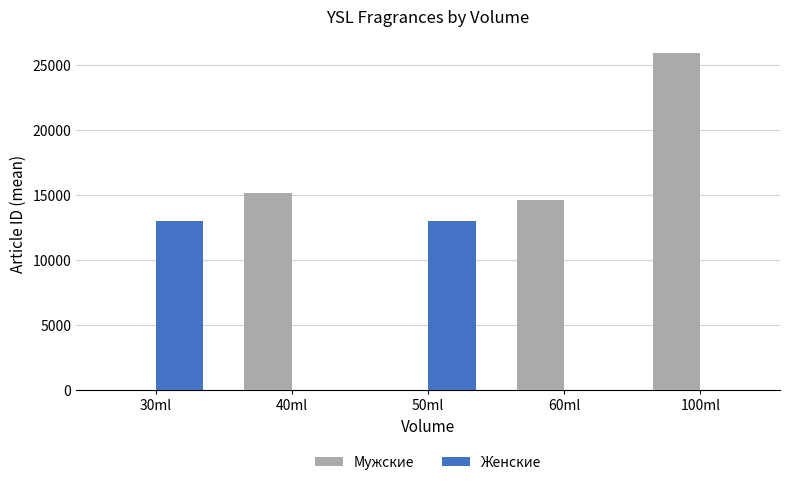

Is the value of Мужские at 100ml greater than the value of Женские at 30ml?

Yes